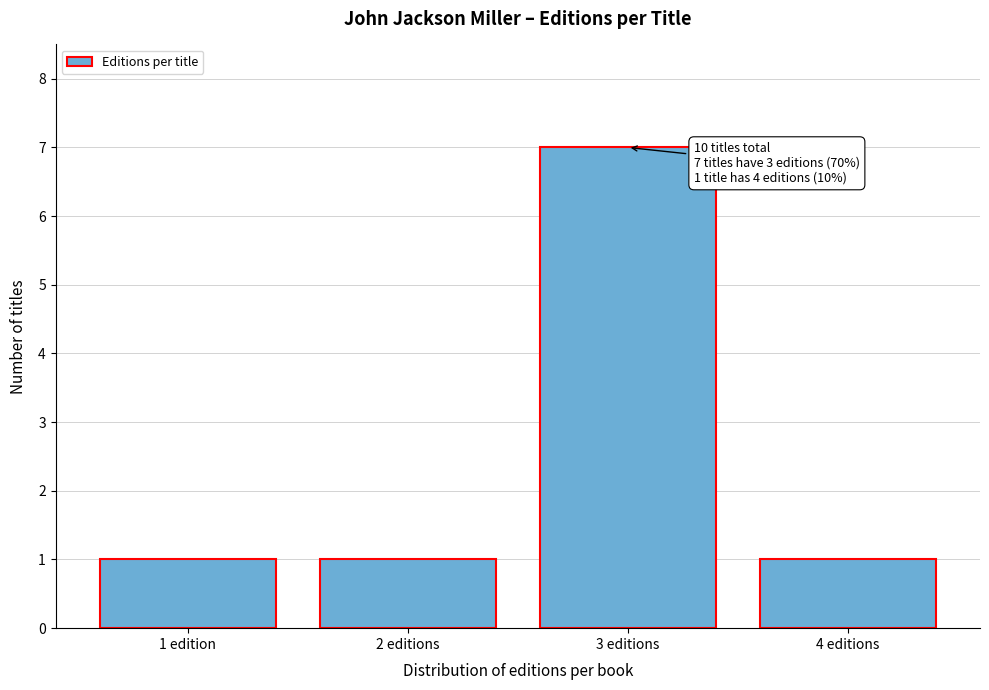

Reading left to right, list all the values displayed in this chart.

1 edition=1	2 editions=1	3 editions=7	4 editions=1